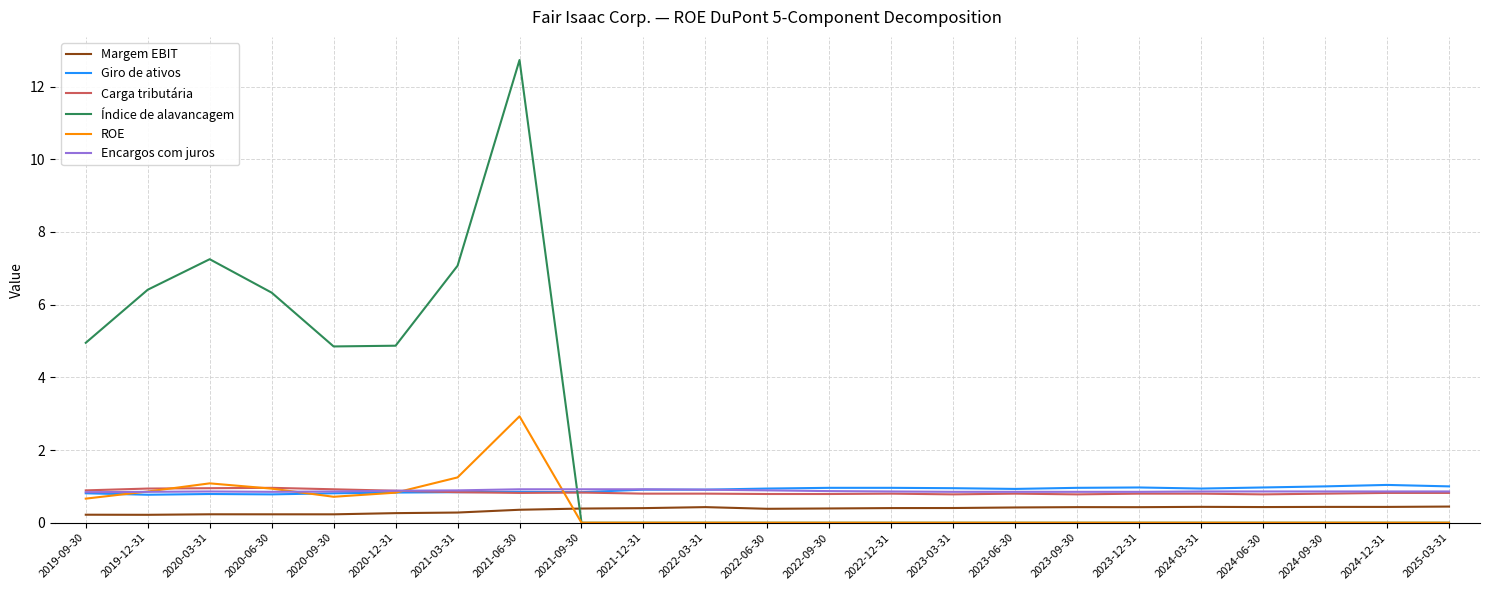

What position from the right is 2021-12-31?

14